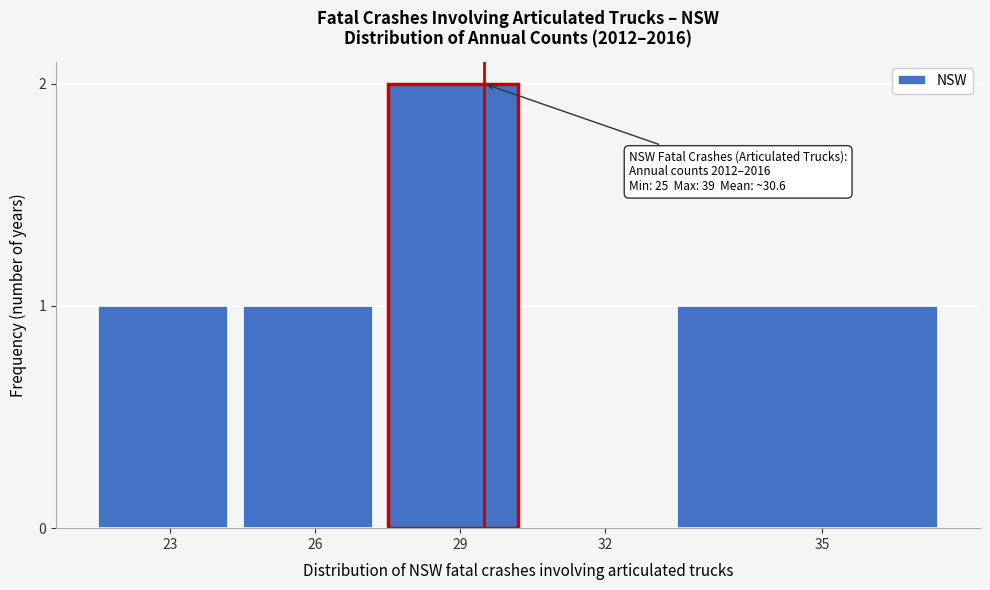

Reading left to right, extract all data points from this chart.

23=1	26=1	29=2	32=0	35=1